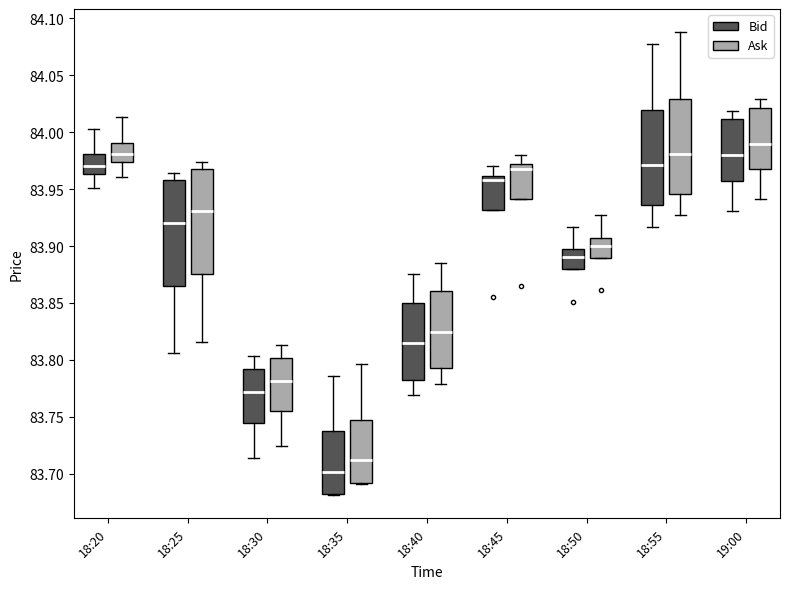

Reading left to right, transcribe this box plot: for each box, give where its median line is, the range the box spans, and where its two whiskers end, as read against the y-axis. The values are not printed on the chart, so give them approximately, as read against the axis.

18:20 (Bid): median 83.970, box 83.965 to 83.980, whiskers 83.950 to 84.005
18:20 (Ask): median 83.980, box 83.975 to 83.990, whiskers 83.960 to 84.015
18:25 (Bid): median 83.920, box 83.865 to 83.960, whiskers 83.805 to 83.965
18:25 (Ask): median 83.930, box 83.875 to 83.970, whiskers 83.815 to 83.975
18:30 (Bid): median 83.770, box 83.745 to 83.790, whiskers 83.715 to 83.805
18:30 (Ask): median 83.780, box 83.755 to 83.800, whiskers 83.725 to 83.815
18:35 (Bid): median 83.700, box 83.680 to 83.735, whiskers 83.680 to 83.785
18:35 (Ask): median 83.710, box 83.690 to 83.745, whiskers 83.690 to 83.795
18:40 (Bid): median 83.815, box 83.785 to 83.850, whiskers 83.770 to 83.875
18:40 (Ask): median 83.825, box 83.795 to 83.860, whiskers 83.780 to 83.885
18:45 (Bid): median 83.960 (just below the box's upper edge), box 83.930 to 83.960, whiskers 83.930 to 83.970
18:45 (Ask): median 83.970 (just below the box's upper edge), box 83.940 to 83.970, whiskers 83.940 to 83.980
18:50 (Bid): median 83.890, box 83.880 to 83.900, whiskers 83.880 to 83.915
18:50 (Ask): median 83.900, box 83.890 to 83.910, whiskers 83.890 to 83.925
18:55 (Bid): median 83.970, box 83.935 to 84.020, whiskers 83.915 to 84.080
18:55 (Ask): median 83.980, box 83.945 to 84.030, whiskers 83.925 to 84.090
19:00 (Bid): median 83.980, box 83.960 to 84.010, whiskers 83.930 to 84.020
19:00 (Ask): median 83.990, box 83.970 to 84.020, whiskers 83.940 to 84.030